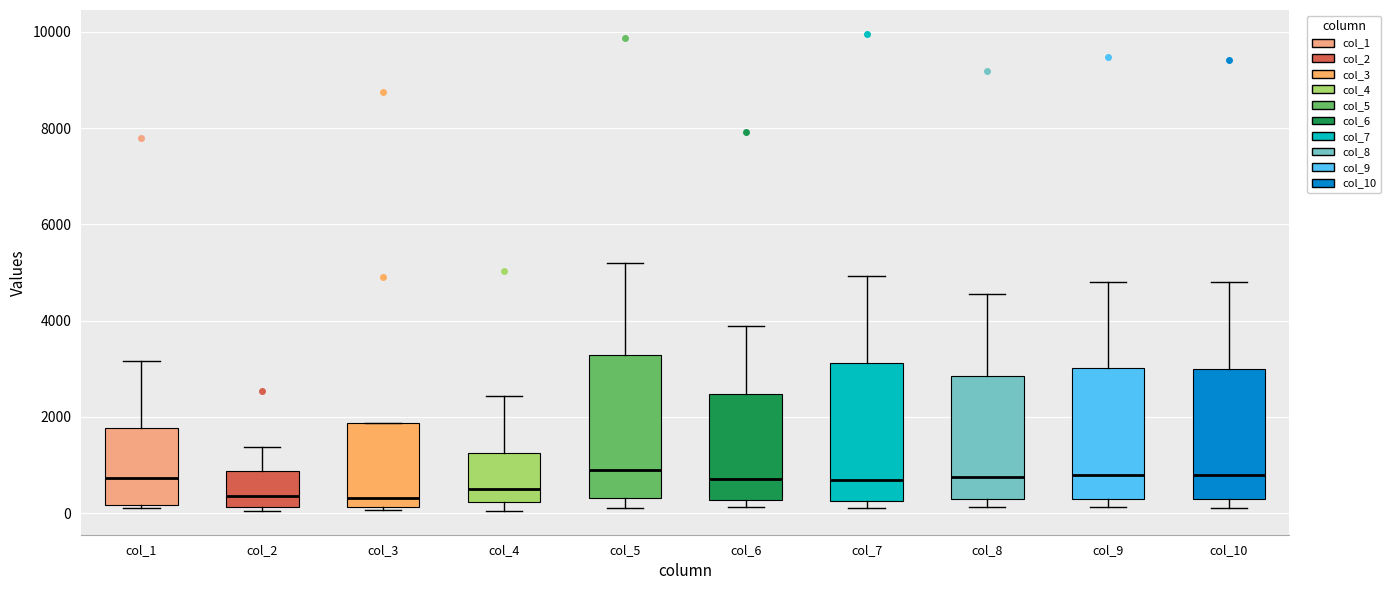

Where is the upper edge of the box for col_4 on the y-axis? The values are not printed on the chart, so give them approximately, as read against the axis.

1200